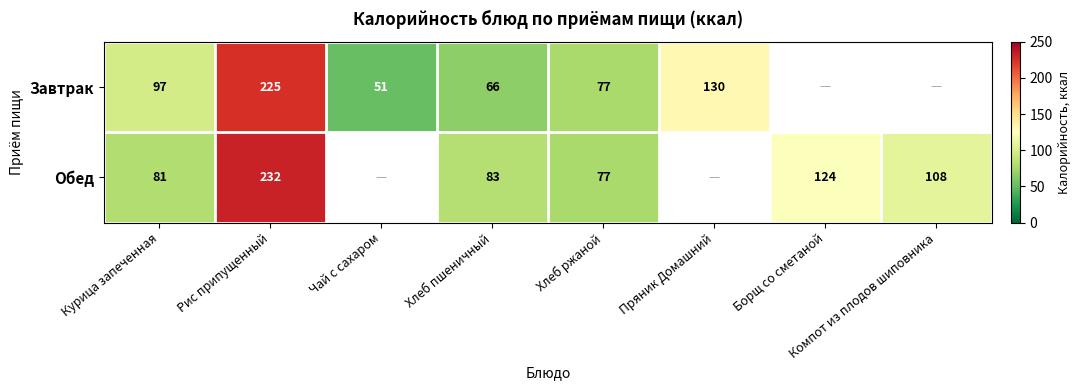

What is the difference between the highest and lowest values at Хлеб пшеничный?

17